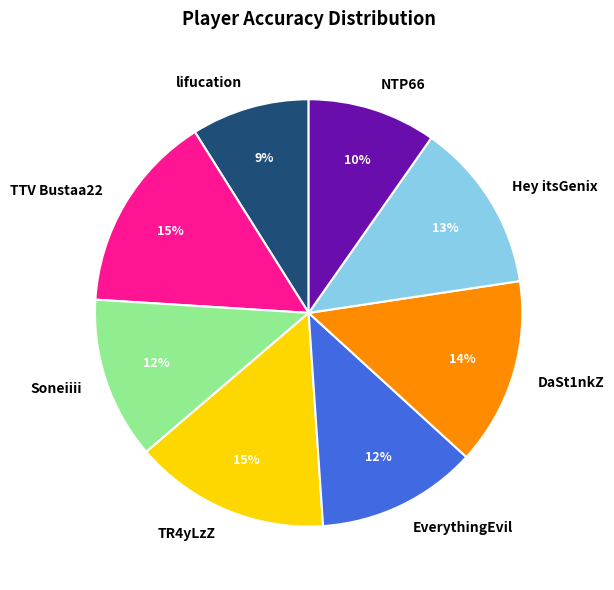

To the nearest percent, what percentage of the pie is NTP66?

10%